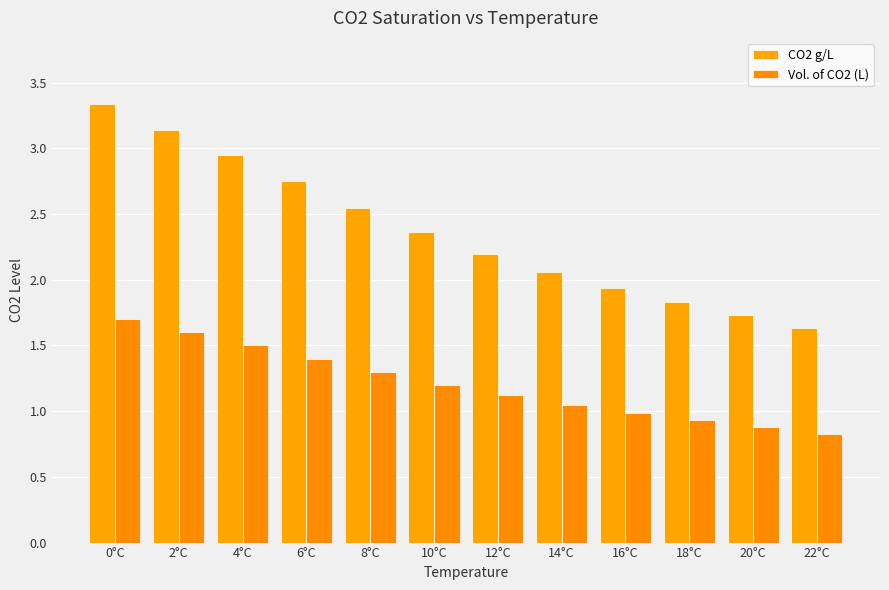

Is it true that CO2 g/L equals 4.9 at 2°C?

False